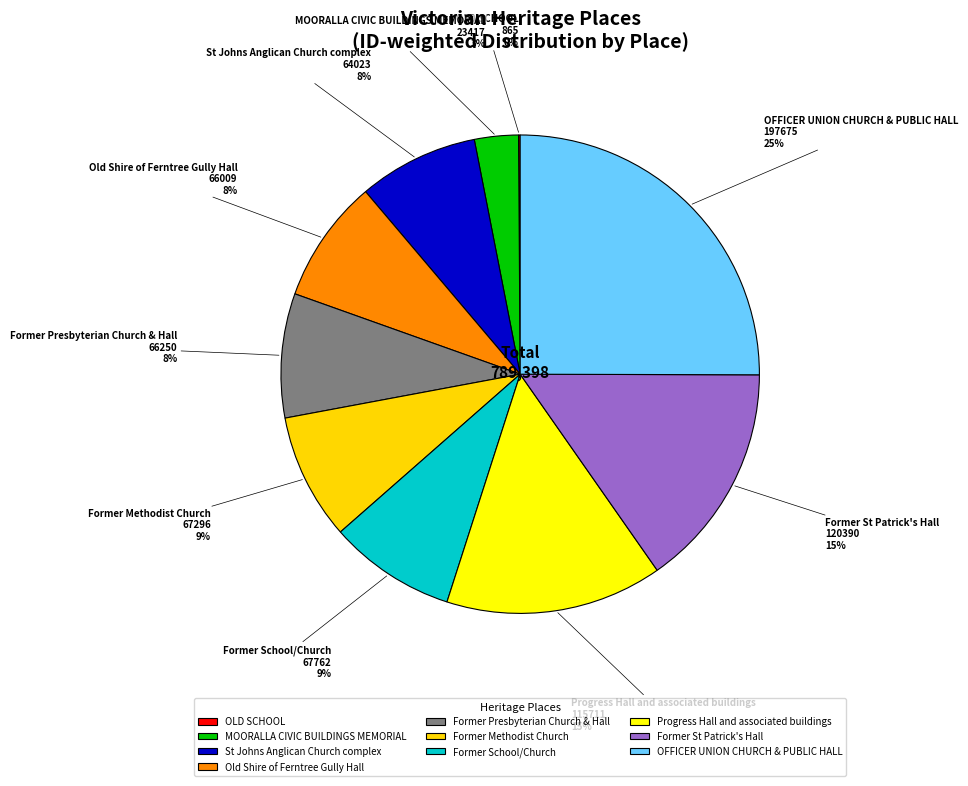

Is the sum of Old Shire of Ferntree Gully Hall and Former Presbyterian Church & Hall greater than half?

No